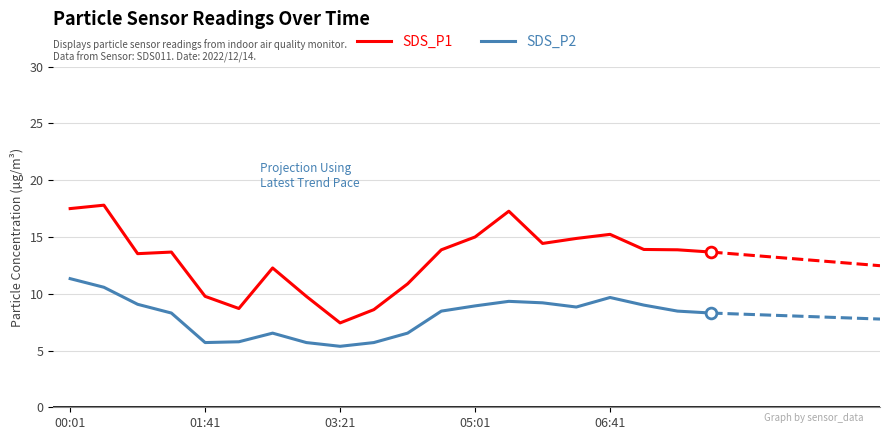

Which series has the widest spread of values?

SDS_P1